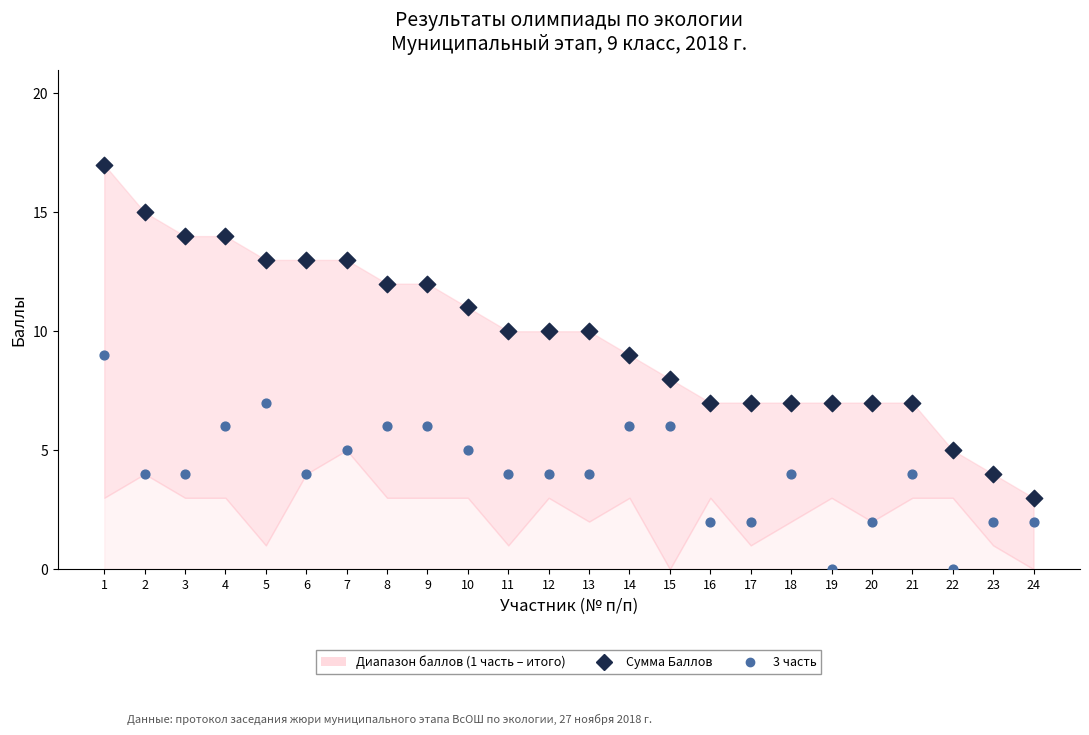

Across all data points, what is the range of Y values (max minus min)?

17